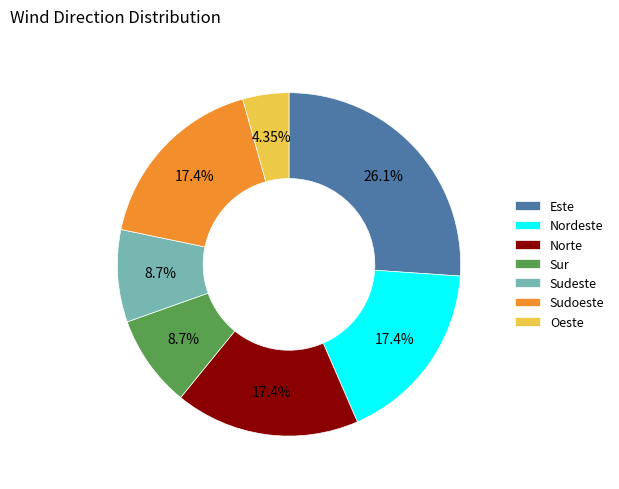

Which slice is the smallest?

Oeste